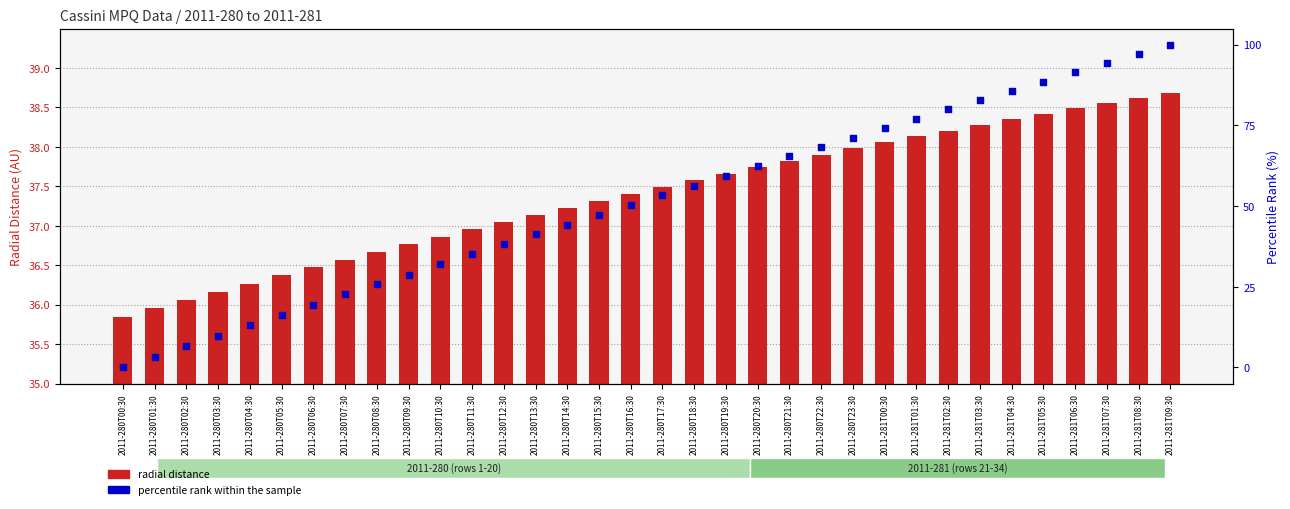

At which category is the sum across all series the highest?

2011-281T09:30